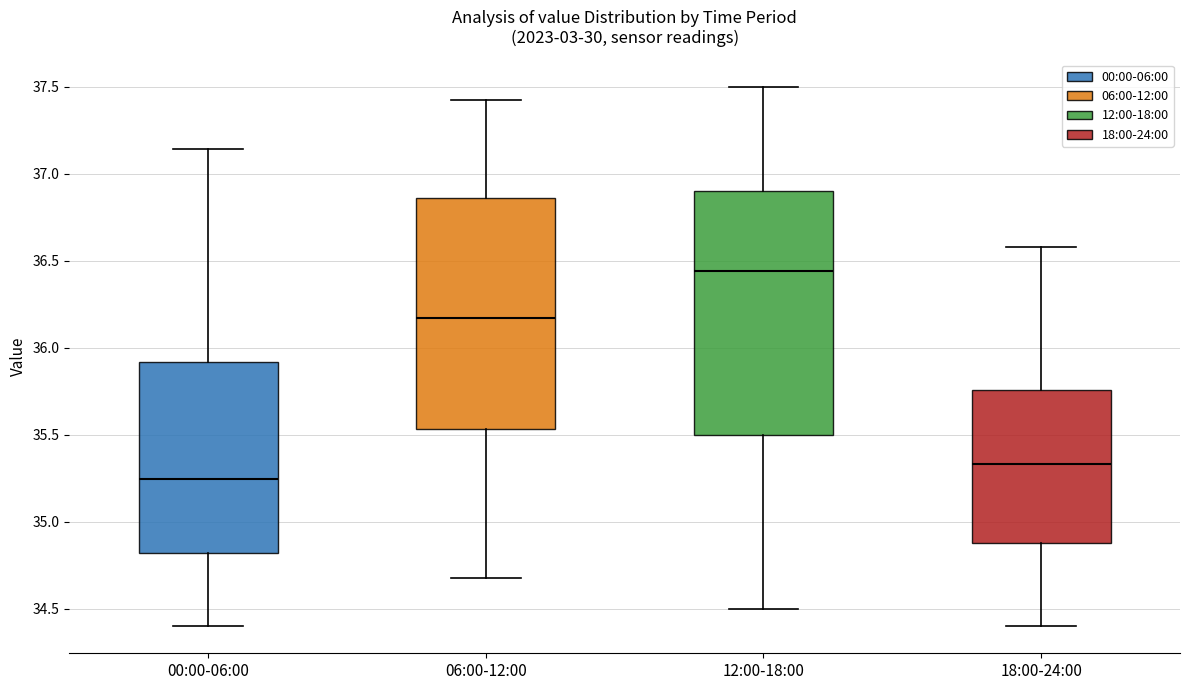

Where is the upper edge of the box for 06:00-12:00 on the y-axis? The values are not printed on the chart, so give them approximately, as read against the axis.

36.85